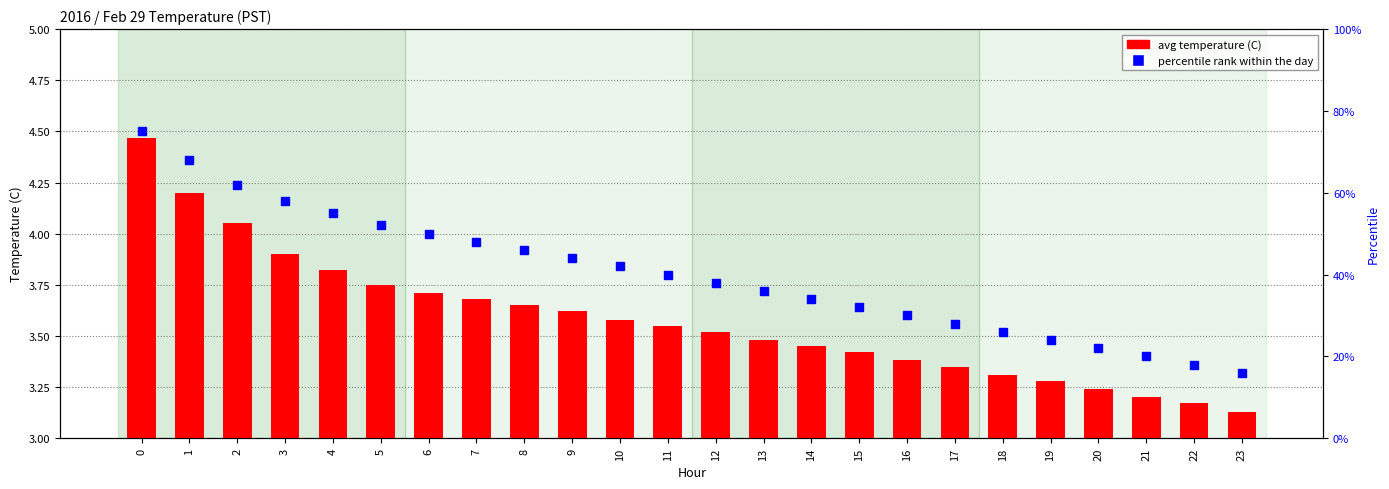

What are all the series names shown in the legend?

avg temperature (C), percentile rank within the day